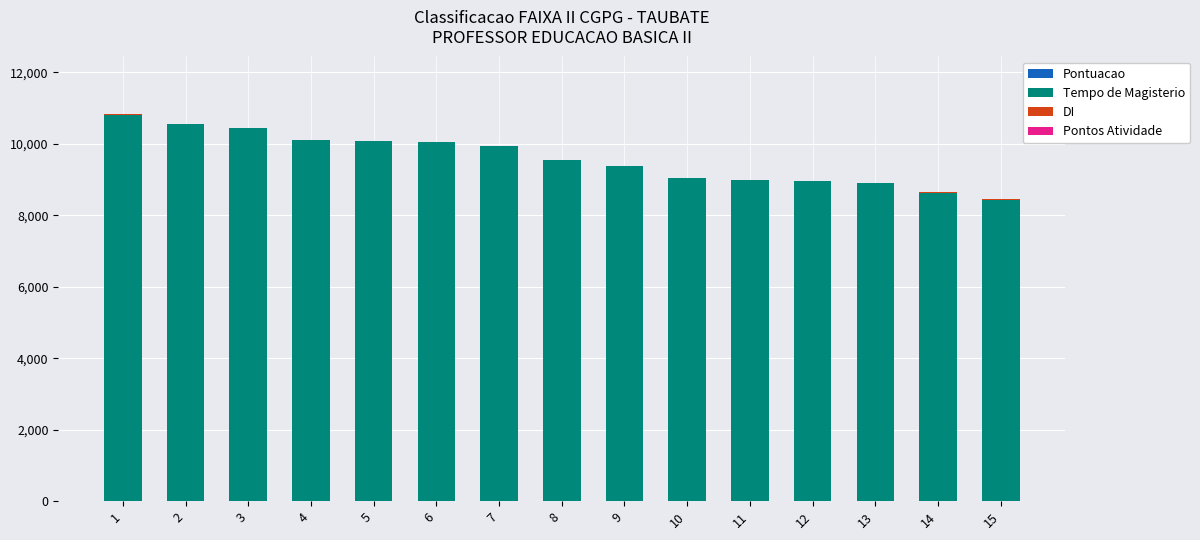

Are the bars horizontal?

No